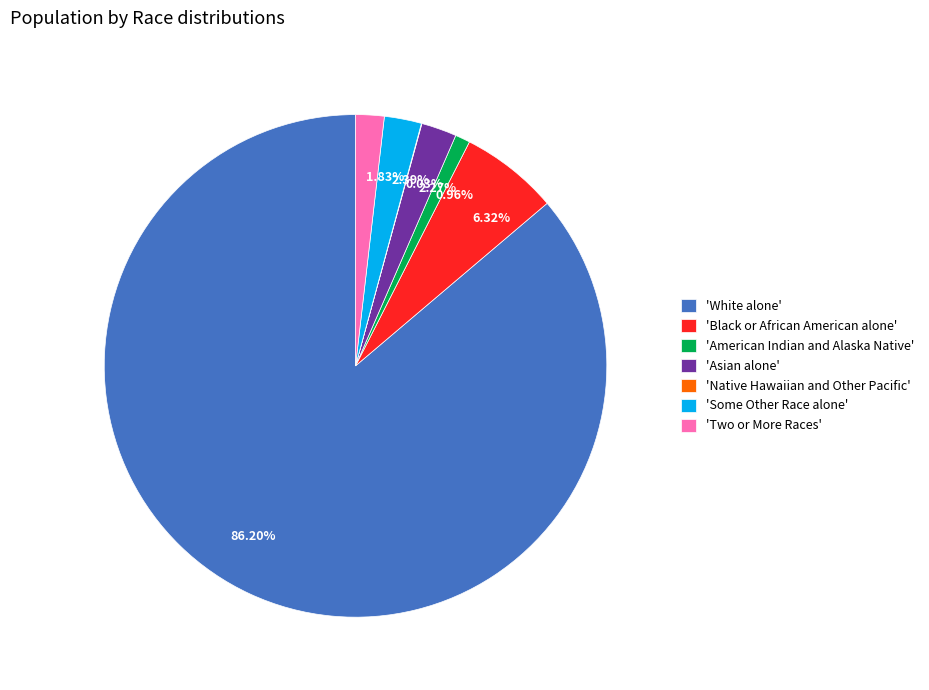

Is 1.83% the majority of the pie?

No